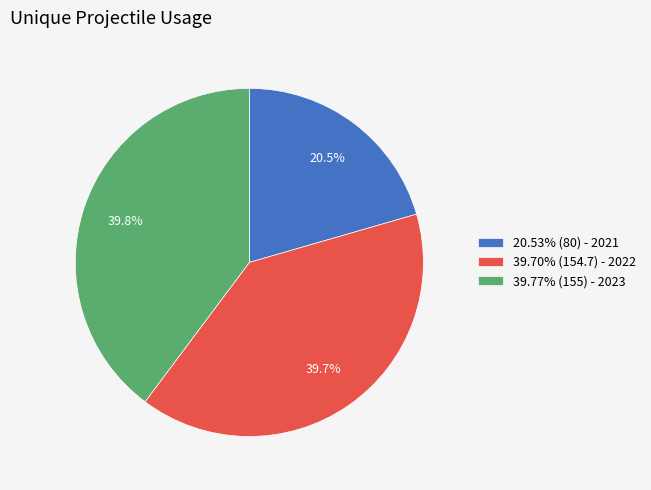

How many segments does this pie chart have?

3